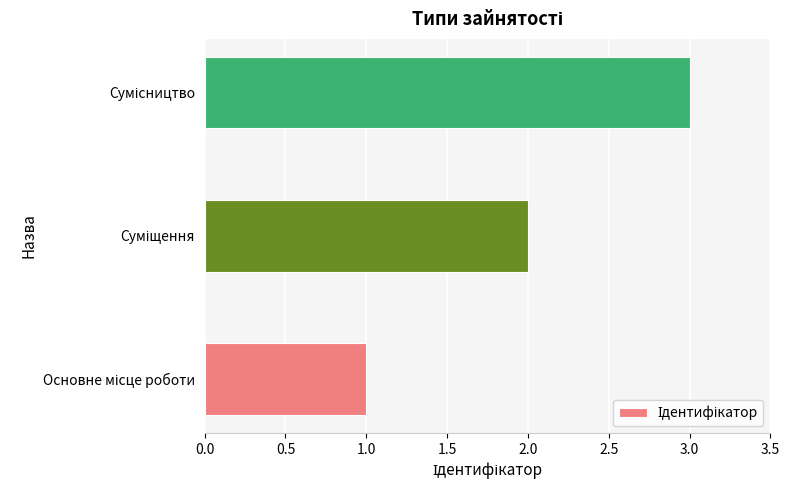

What is the maximum value shown in the chart?

3